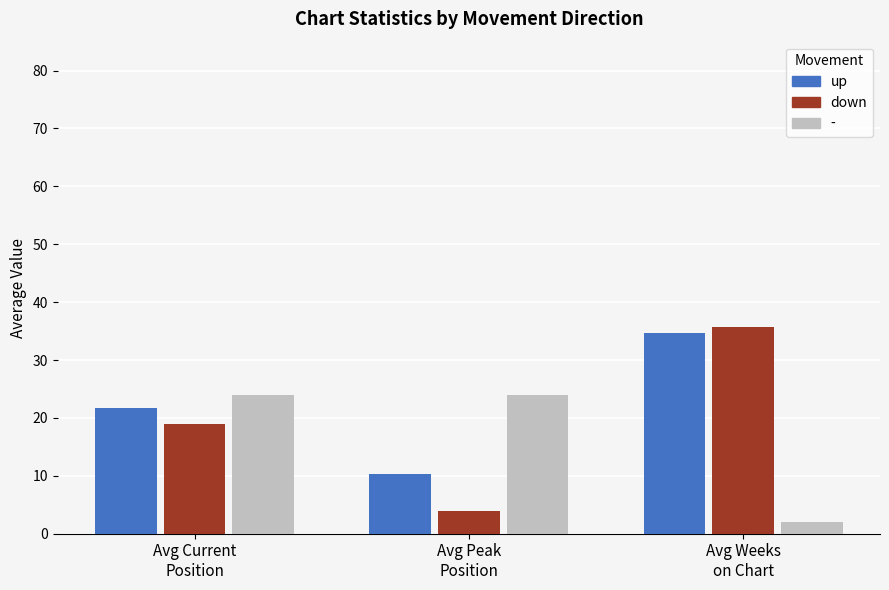

Reading right to left, transcribe all the data shown in this chart.

up: 34.7	10.3	21.7
down: 35.7	3.9	18.9
-: 2.0	24.0	24.0